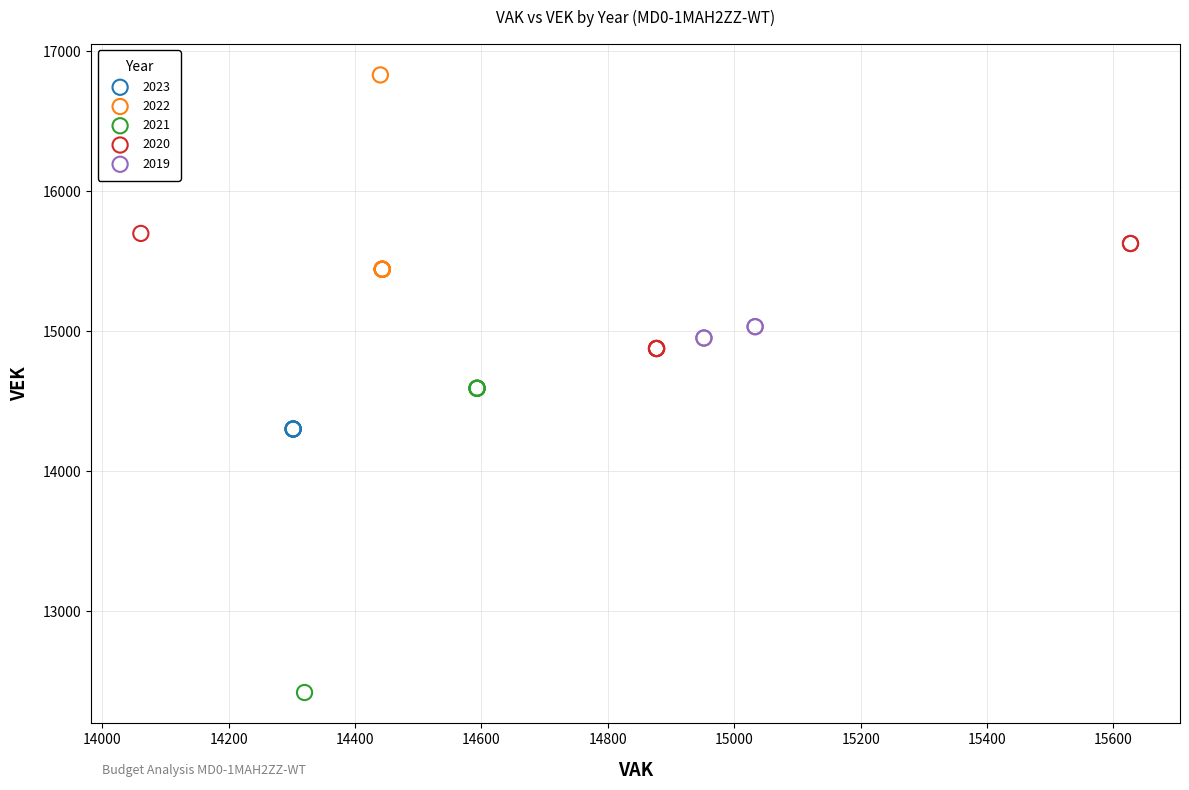

Which series contains the lowest Y value?

2021